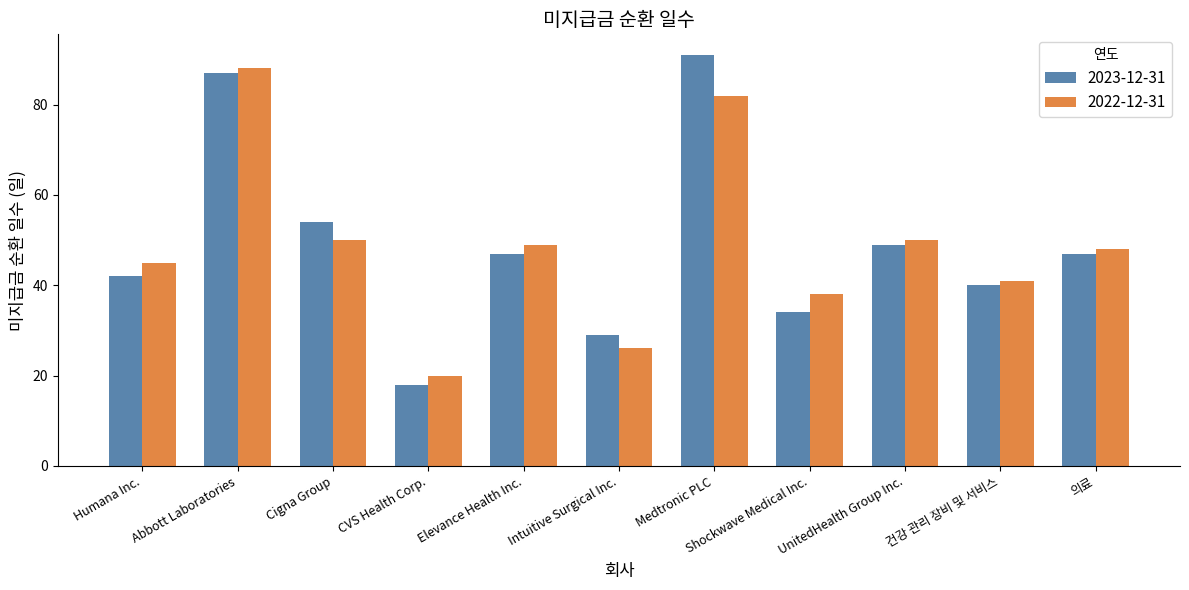

How many values in the 2023-12-31 series are below 47?

5